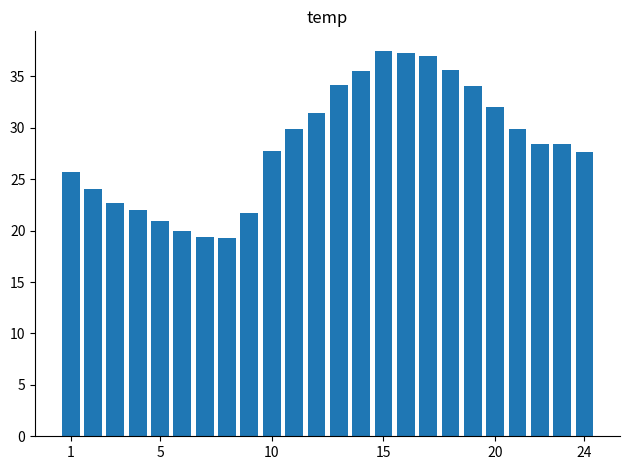

What is the difference between the second highest and minimum values?

18.0